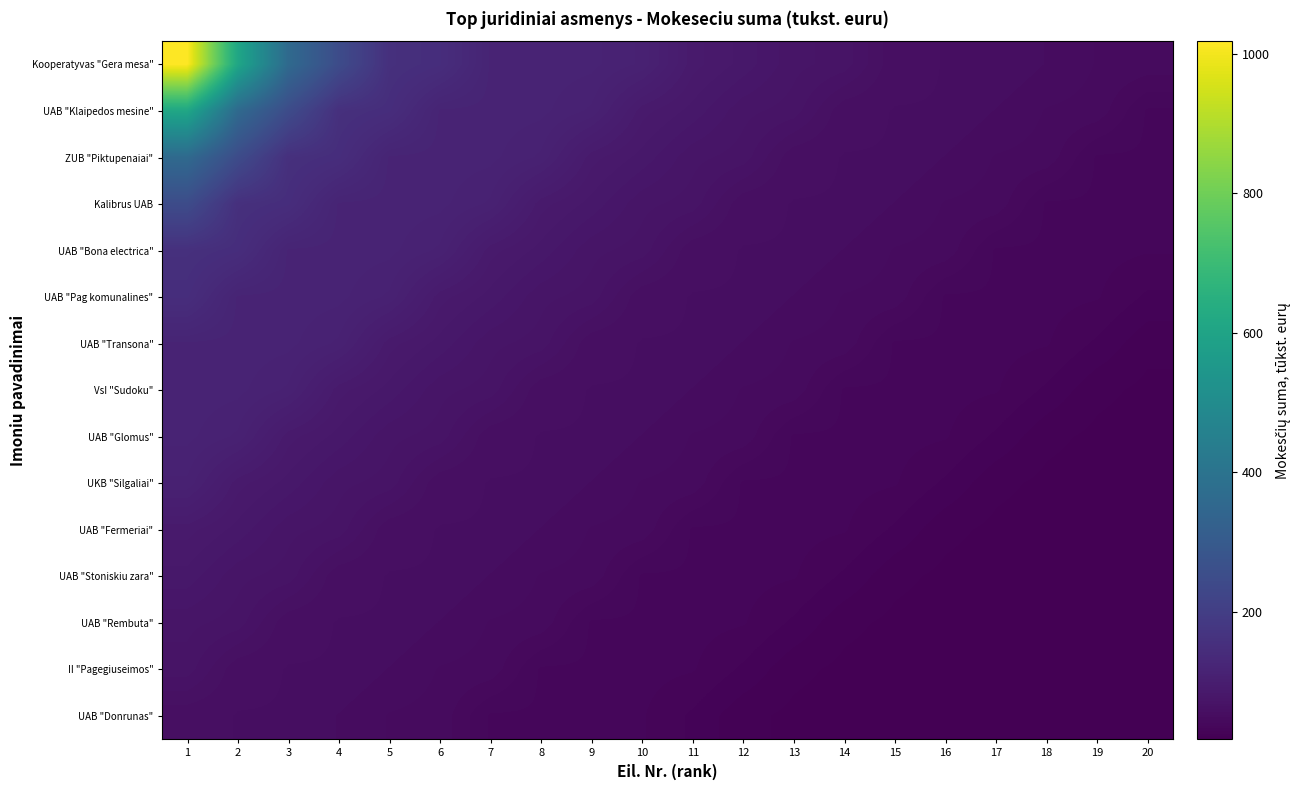

At which category is the sum across all series the highest?

1